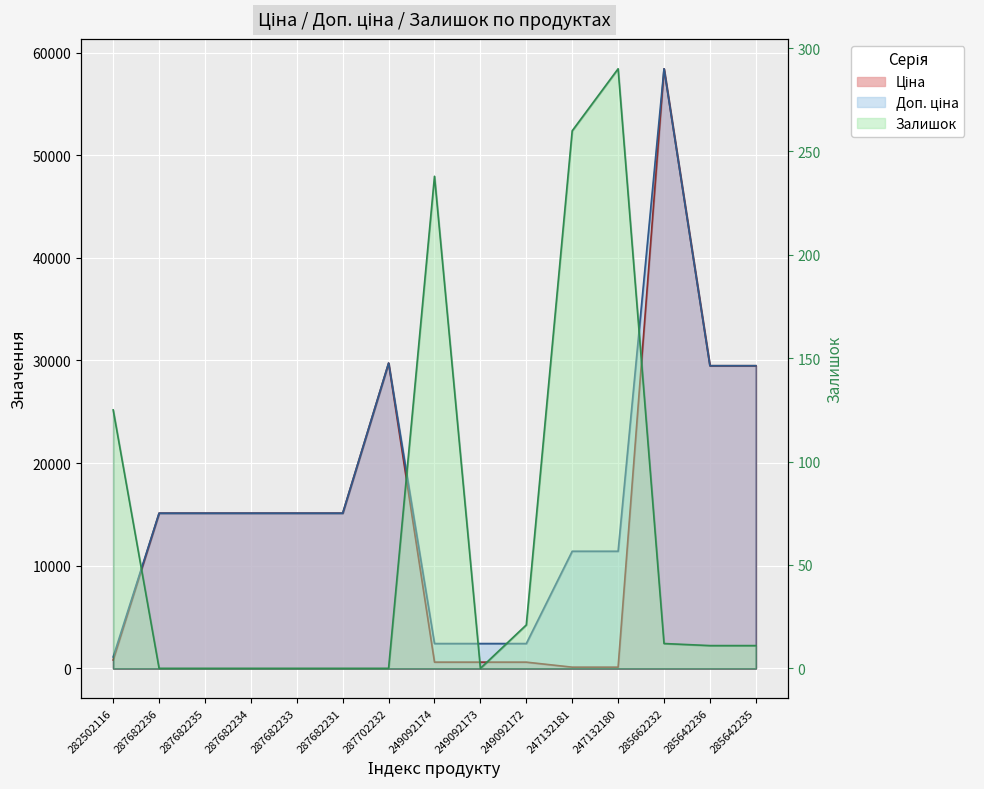

Reading left to right, what are all the values shown in this chart?

Ціна: 818.5	15120.0	15120.0	15120.0	15120.0	15120.0	29747.2	603.7	603.7	603.7	114.1	114.1	58426.5	29491.5	29491.5
Доп. ціна: 1109.2	15120.0	15120.0	15120.0	15120.0	15120.0	29747.2	2414.8	2414.8	2414.8	11410.0	11410.0	58426.5	29491.5	29491.5
Залишок: 125.0	0.0	0.0	0.0	0.0	0.0	0.0	238.0	0.0	21.0	260.0	290.0	12.0	11.0	11.0